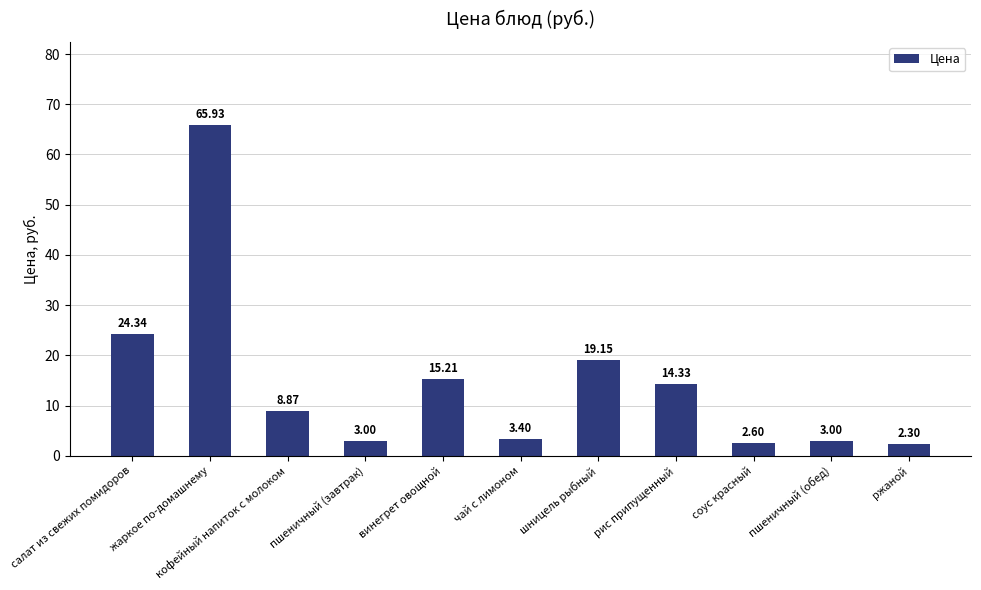

Count the number of data series in this chart.

1